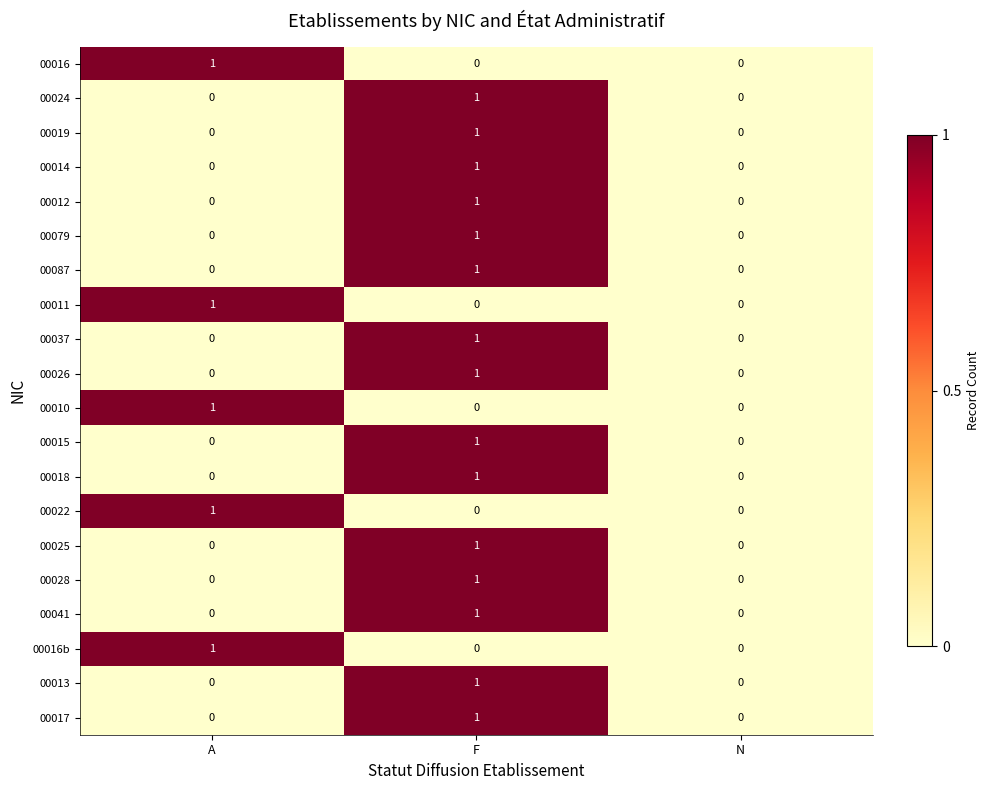

The 00014 series shows 1 at F. True or false?

True